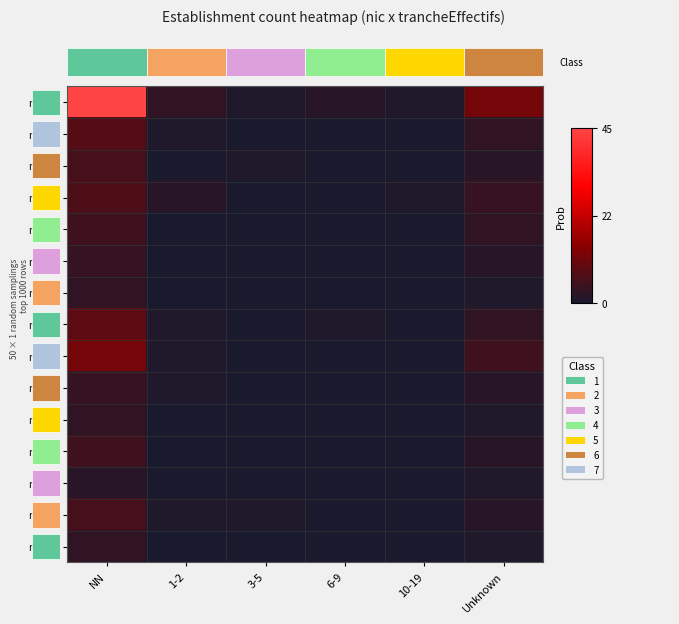

How many categories are shown in the chart?

6